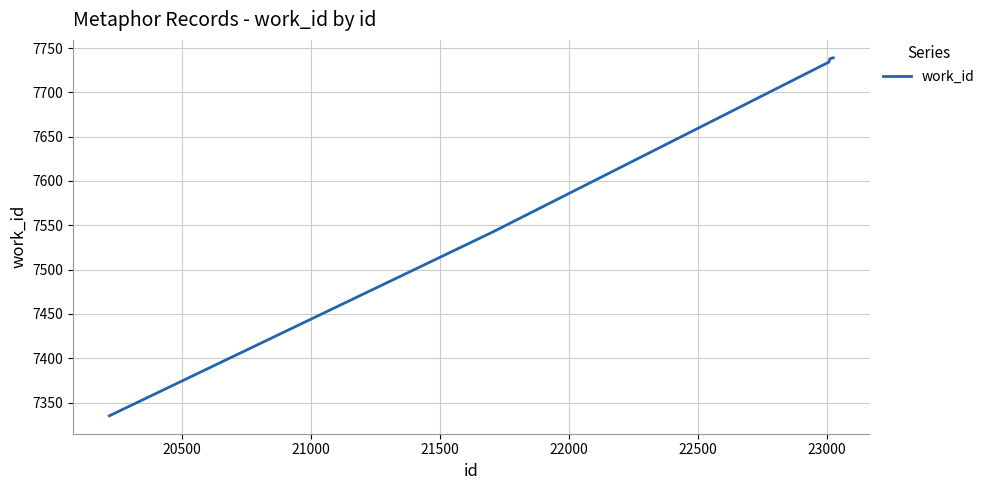

True or false: there are more than 2 points higher than both neighbors.

False